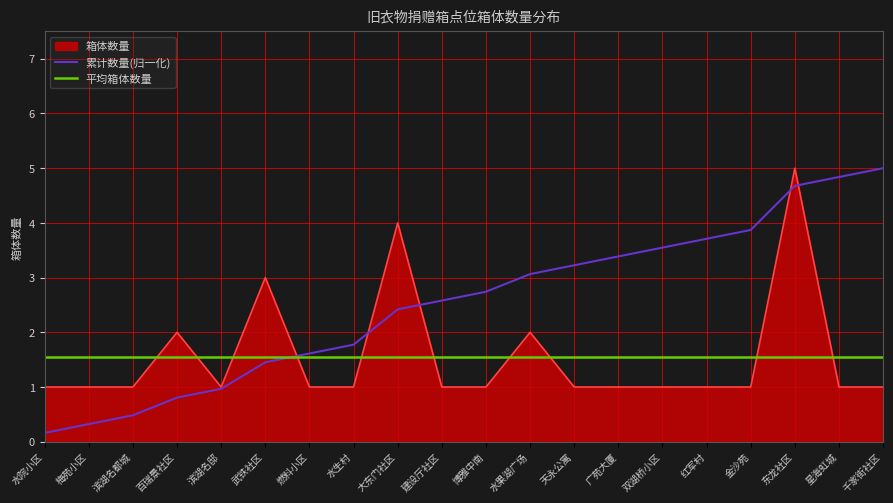

Reading right to left, transcribe all the data shown in this chart.

千家街社区=1	星海虹城=1	东龙社区=5	金沙苑=1	红军村=1	双湖桥小区=1	广苑大厦=1	天永公寓=1	水果湖广场=2	博雅中南=1	建设厅社区=1	大东门社区=4	水生村=1	燃料小区=1	武铁社区=3	滨湖名邸=1	百瑞景社区=2	滨湖名都城=1	梅苑小区=1	水院小区=1